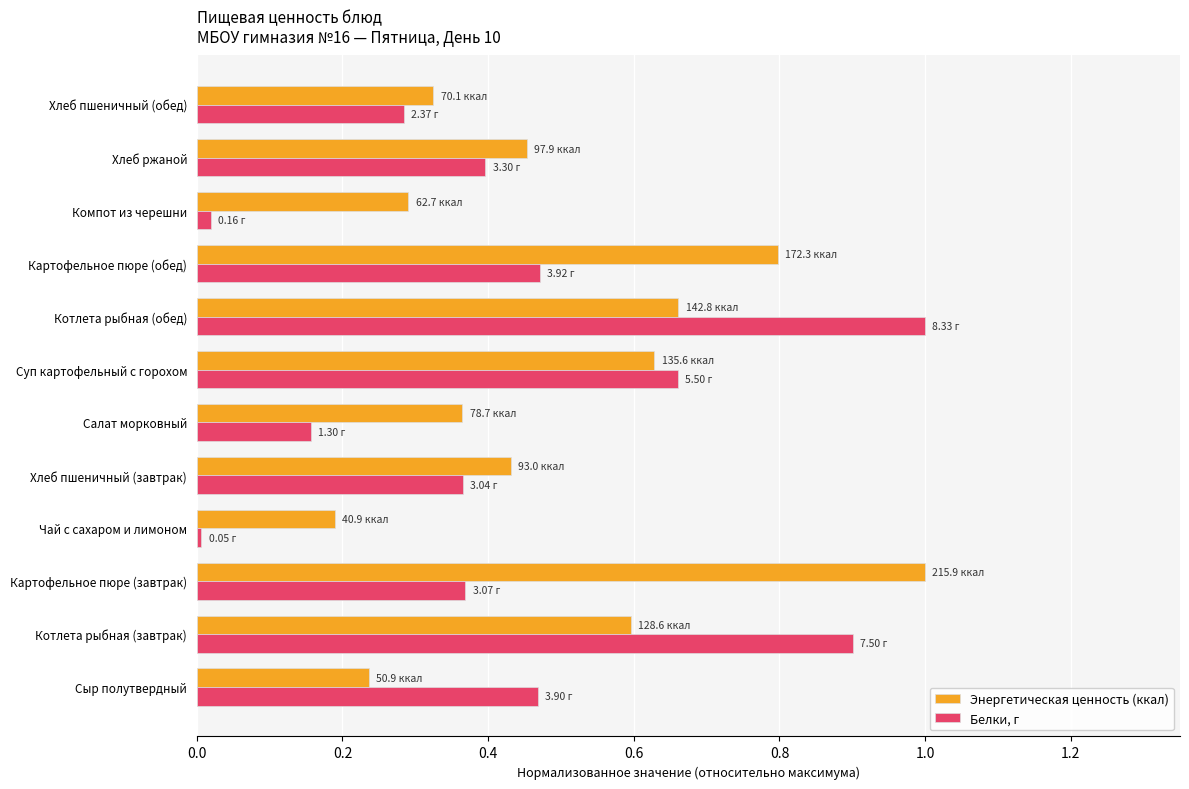

Which category has the highest value in the Энергетическая ценность (ккал) series?

Картофельное пюре (завтрак)